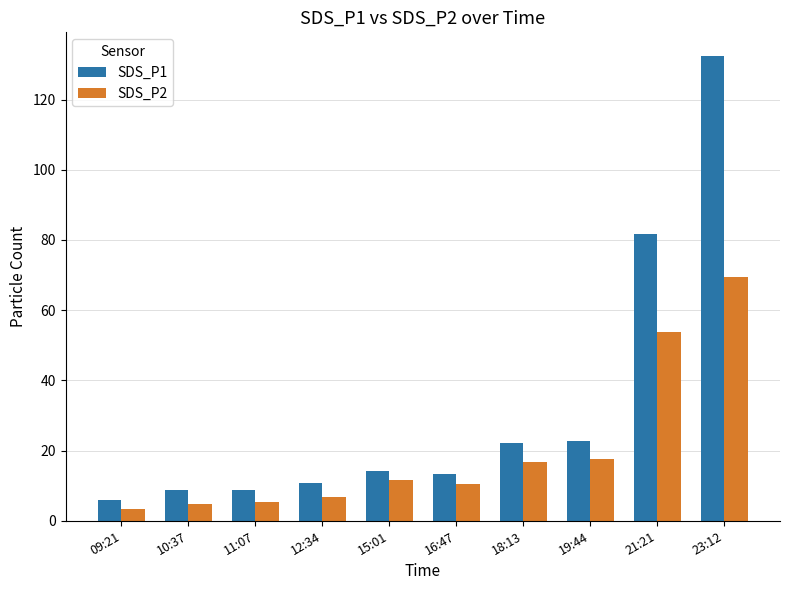

What is the difference between the maximum and minimum values in the SDS_P2 series?

65.9